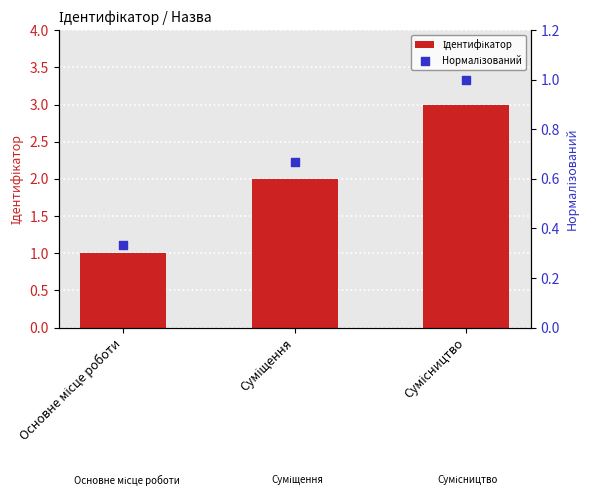

Is the value of Нормалізований at Сумісництво greater than the value of Ідентифікатор at Суміщення?

No